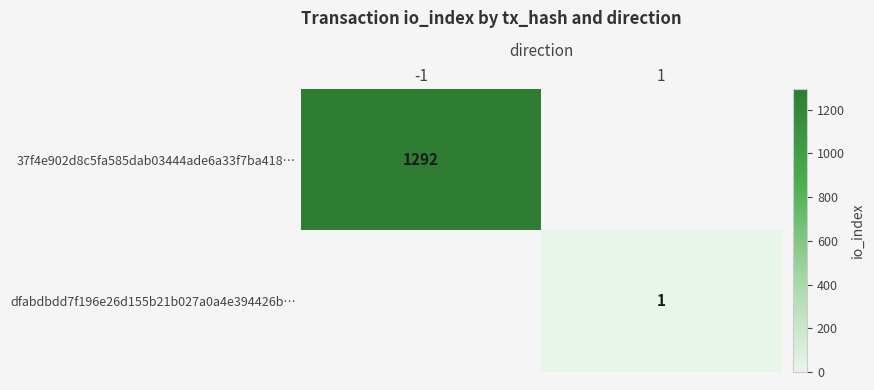

Is the value of 37f4e902d8c5fa585dab03444ade6a33f7ba418… at -1 greater than the value of dfabdbdd7f196e26d155b21b027a0a4e394426b… at 1?

Yes